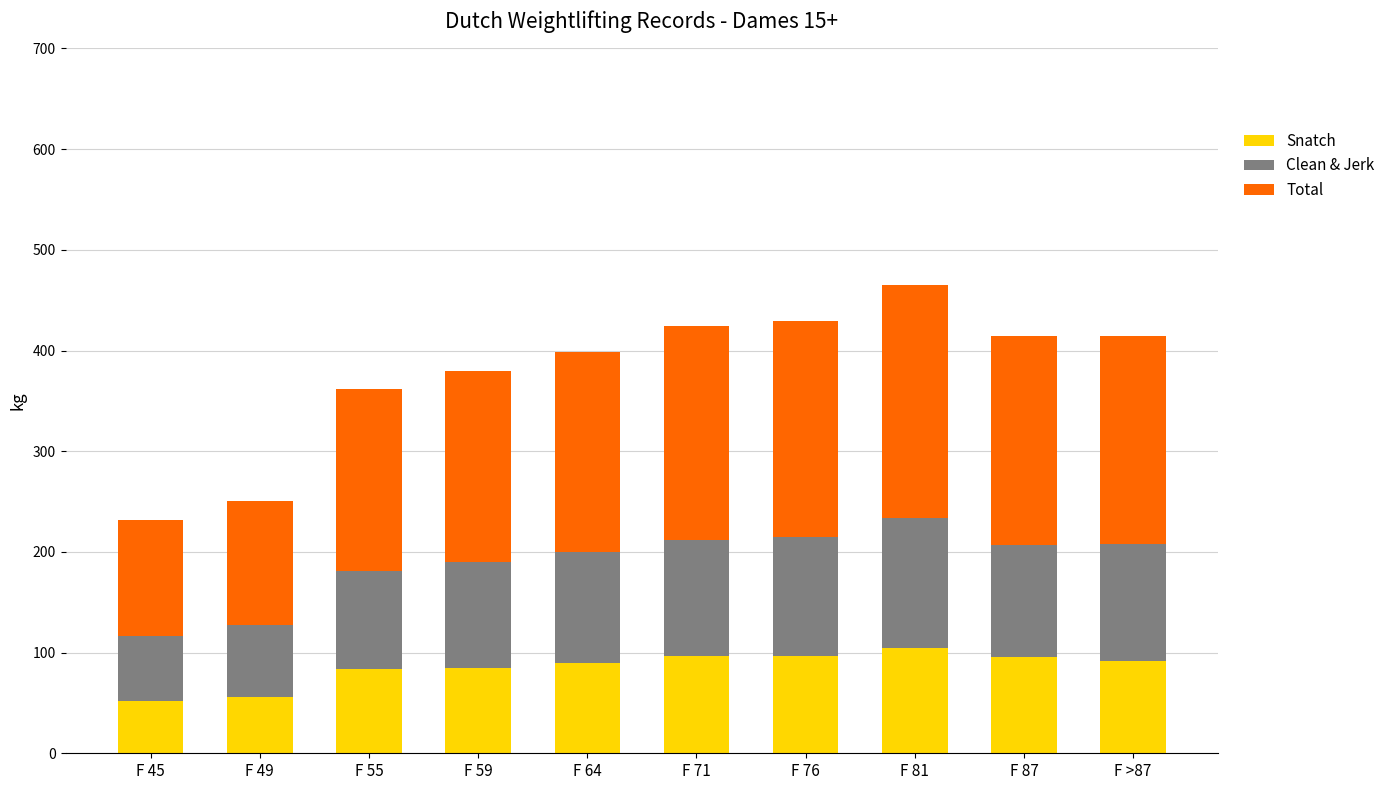

What is the maximum value for Snatch?

105